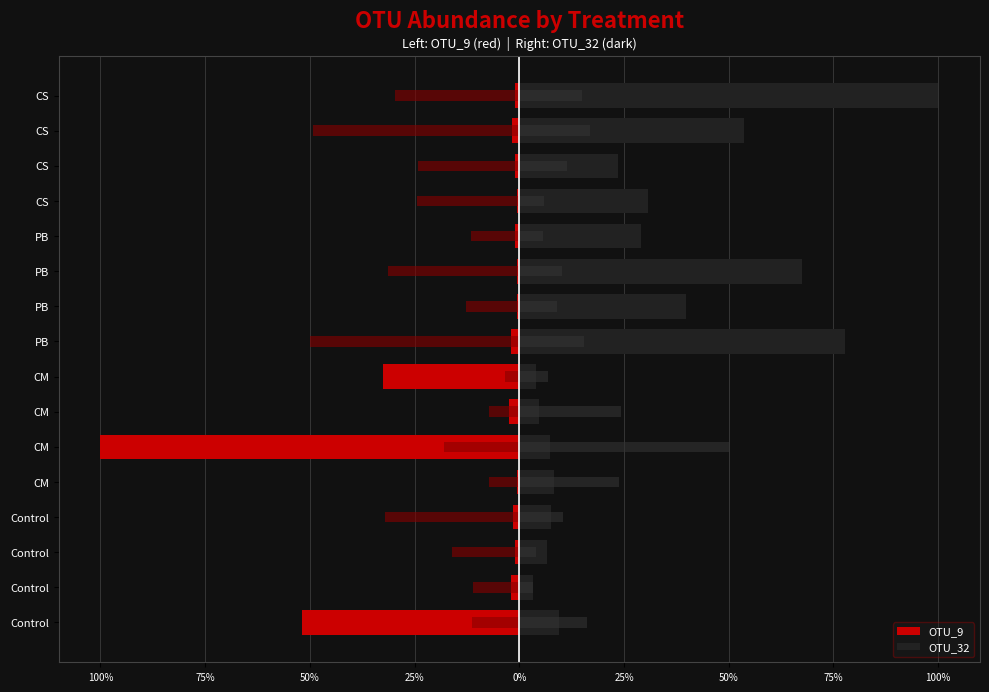

Rank the series at 75% from highest to lowest value.

OTU_32, OTU_9